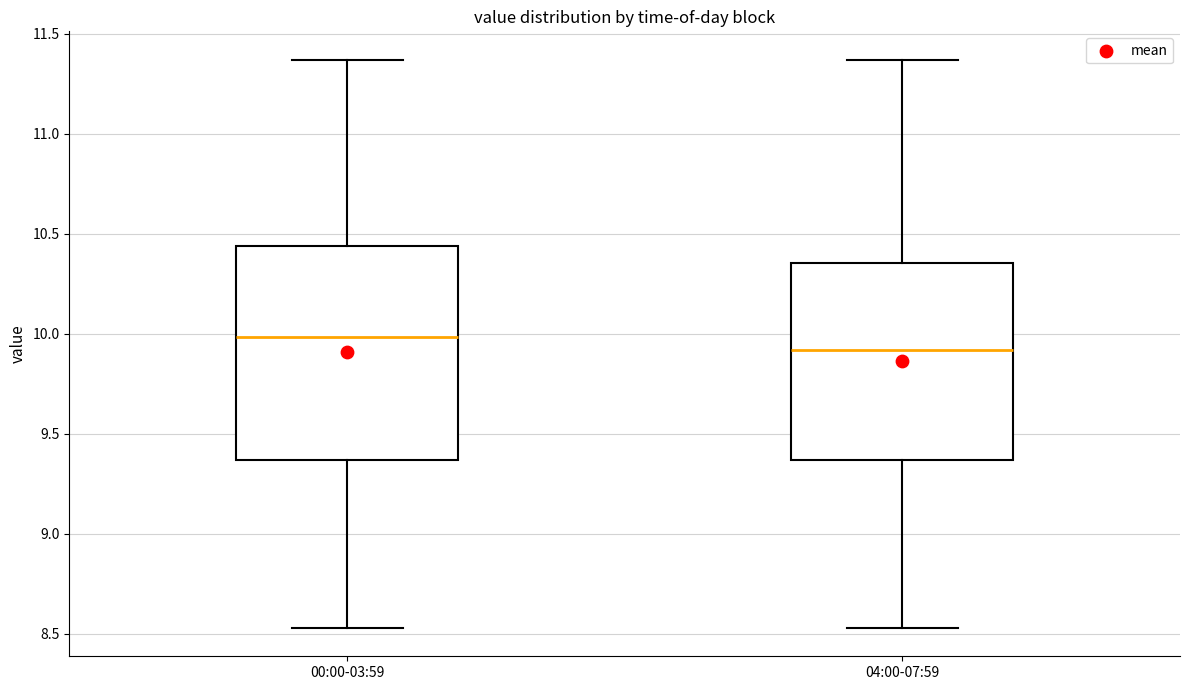

Reading left to right, read every box against the y-axis: the position of its median line, the range the box covers, and the ends of its whiskers. The values are not printed on the chart, so give them approximately, as read against the axis.

00:00-03:59: median 10.00, box 9.35 to 10.45, whiskers 8.55 to 11.35
04:00-07:59: median 9.90, box 9.35 to 10.35, whiskers 8.55 to 11.35